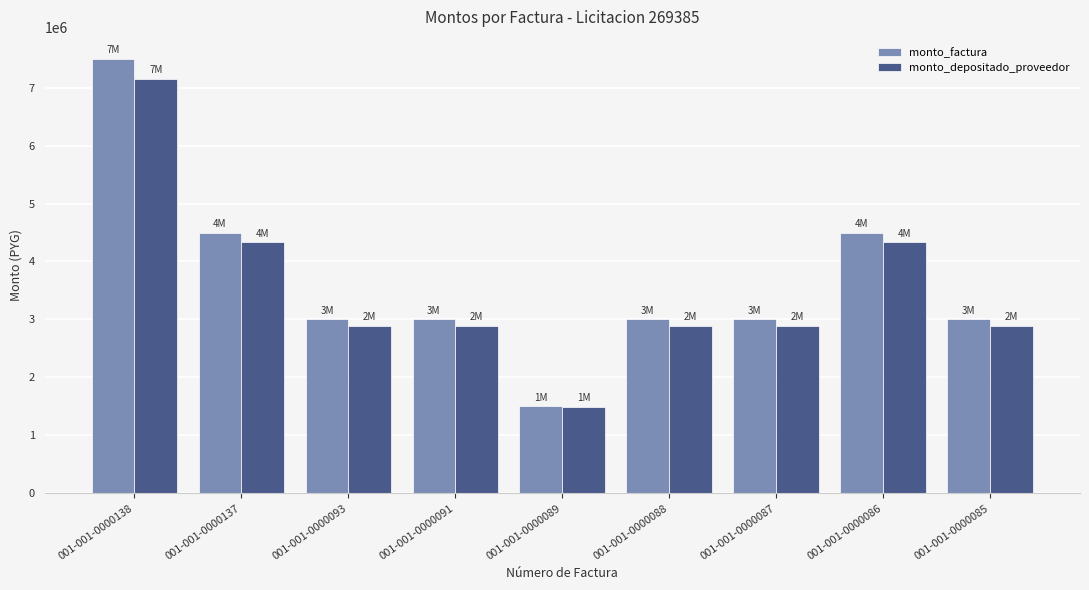

Rank the series by their maximum value, from lowest to highest.

monto_depositado_proveedor, monto_factura